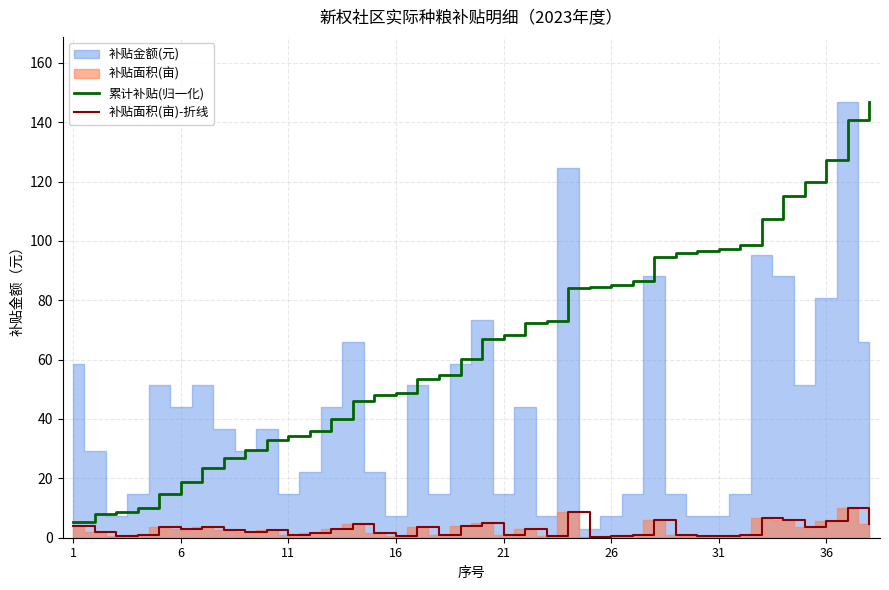

True or false: 补贴面积(亩)-折线 and 累计补贴(归一化) cross at least once.

False